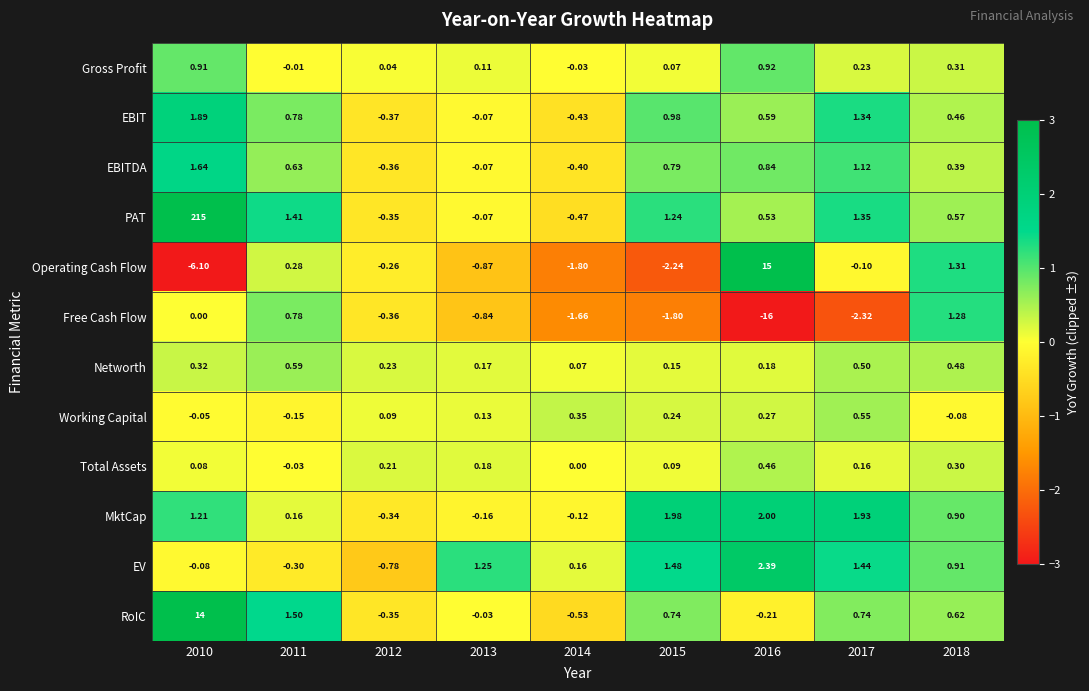

Which series has the largest total across all categories?

PAT